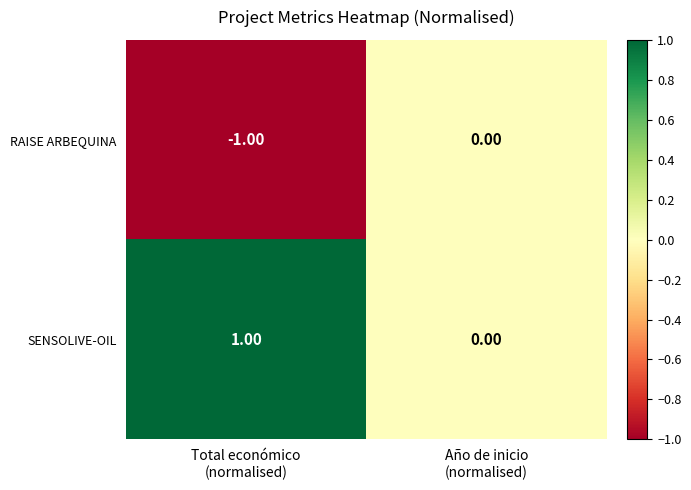

Rank the series by their average value, from highest to lowest.

SENSOLIVE-OIL, RAISE ARBEQUINA